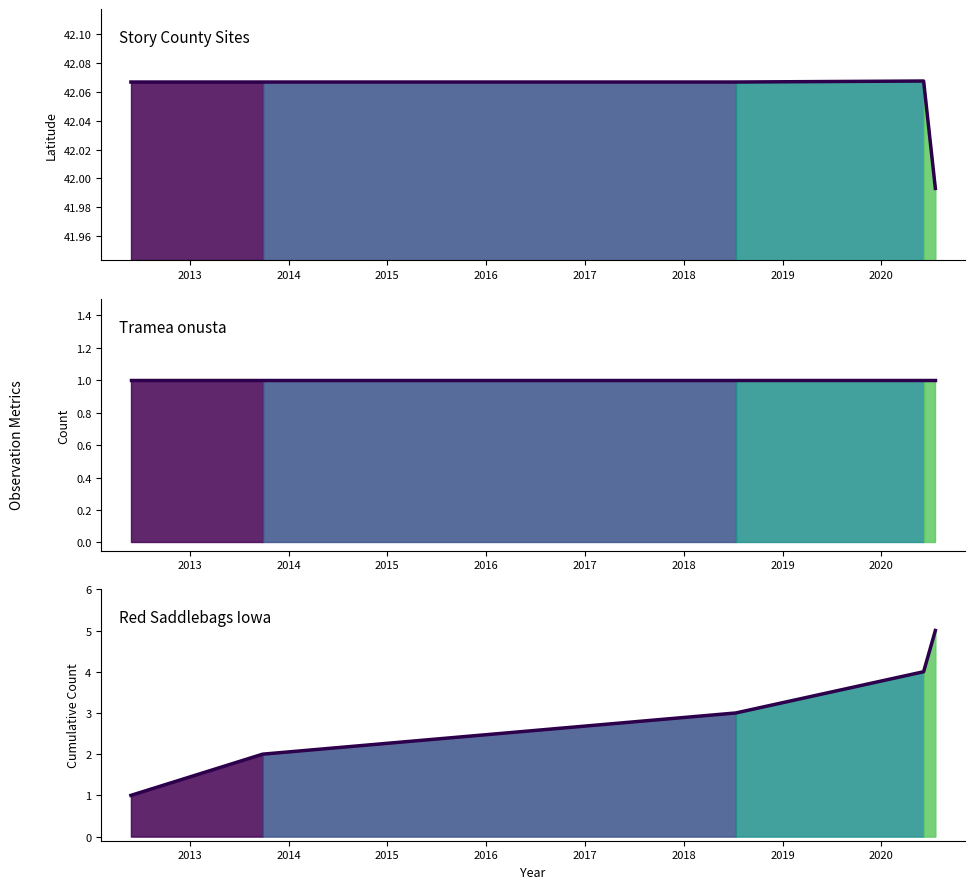

What is the sum of all Cumulative trend values?

15.0